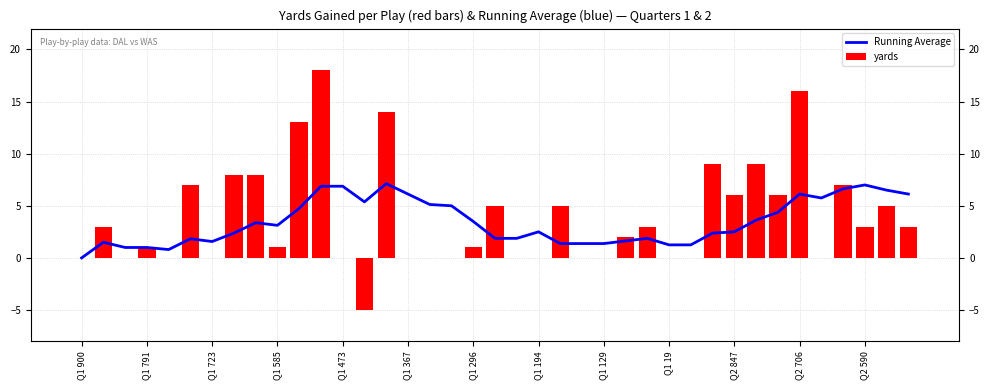

How many groups of bars are there?

39